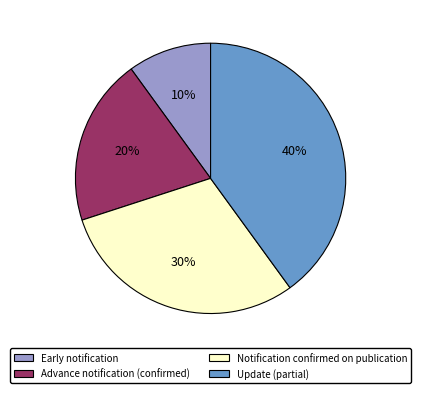

True or false: Notification confirmed on publication accounts for 20% of the total.

False